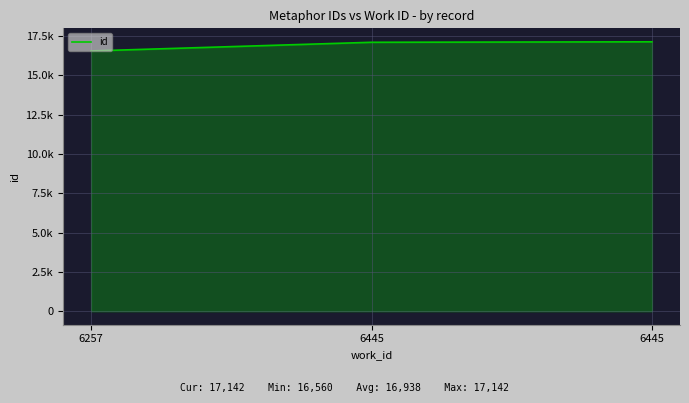

Reading left to right, transcribe all the data shown in this chart.

6257=16560	6445=17112	6445=17142